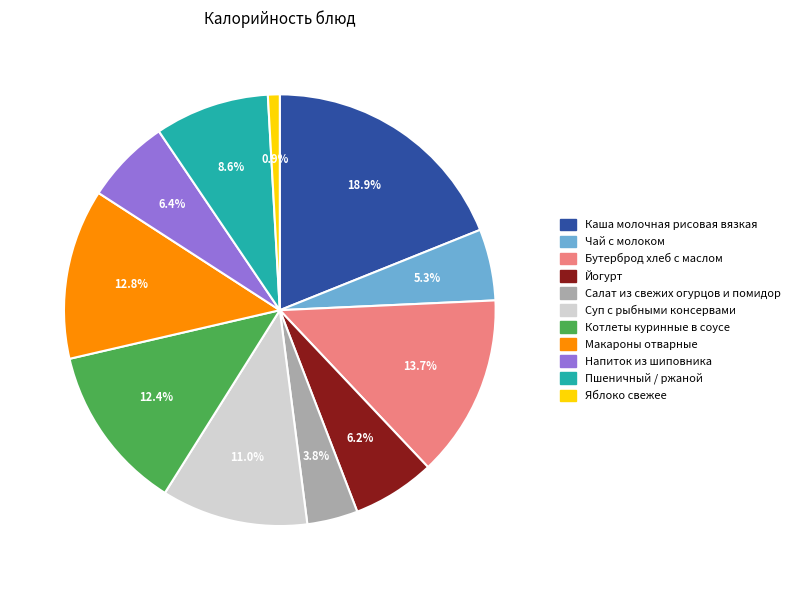

To the nearest percent, what percentage of the pie is Чай с молоком?

5%